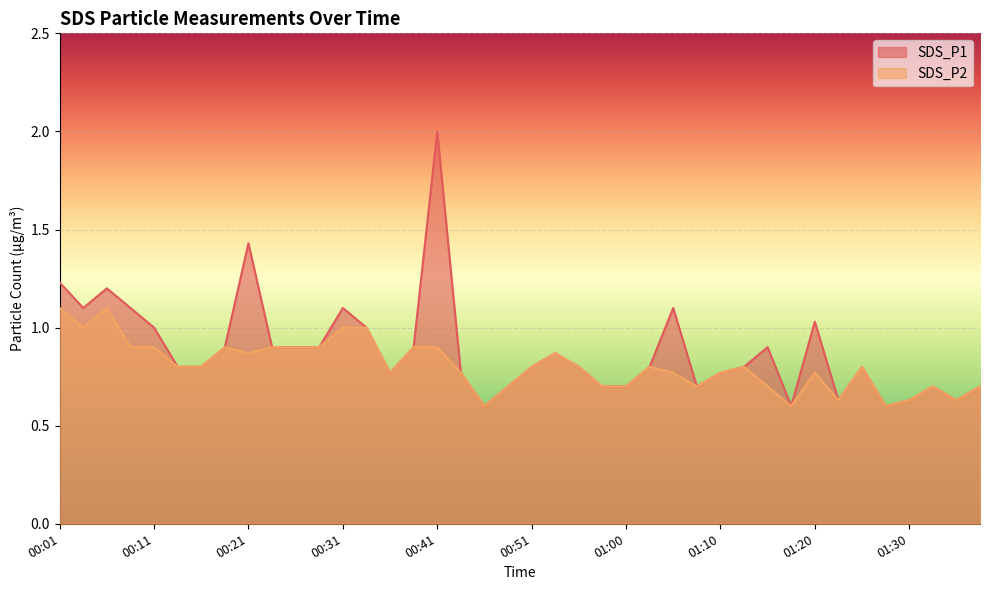

True or false: SDS_P1 has more than 2 interior local peaks.

True